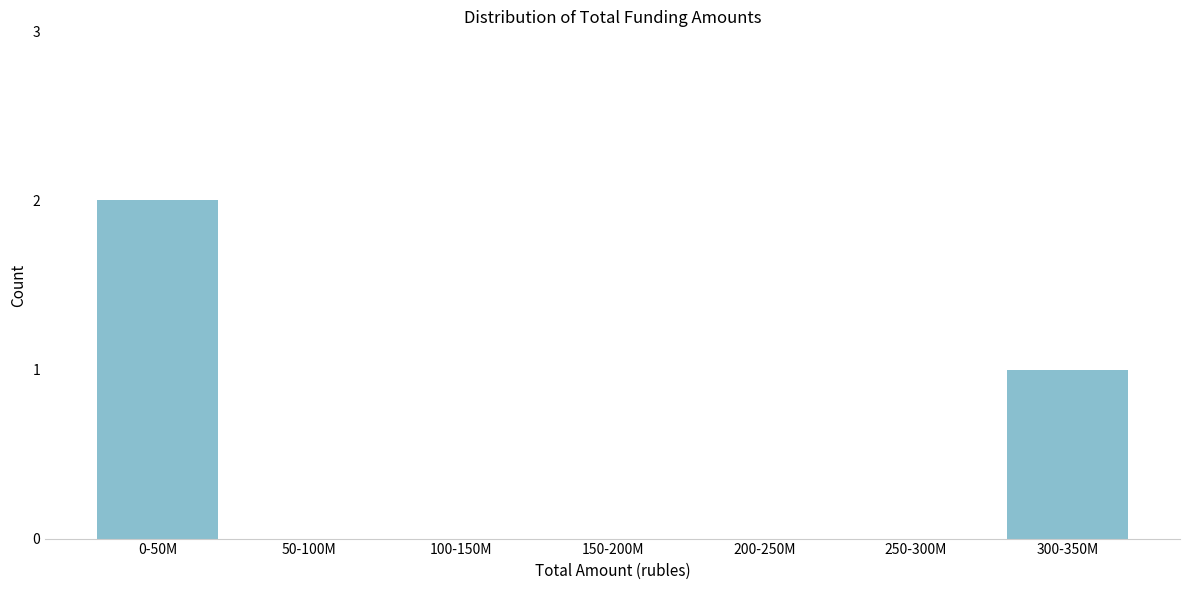

Reading right to left, transcribe all the data shown in this chart.

300-350M=1	250-300M=0	200-250M=0	150-200M=0	100-150M=0	50-100M=0	0-50M=2